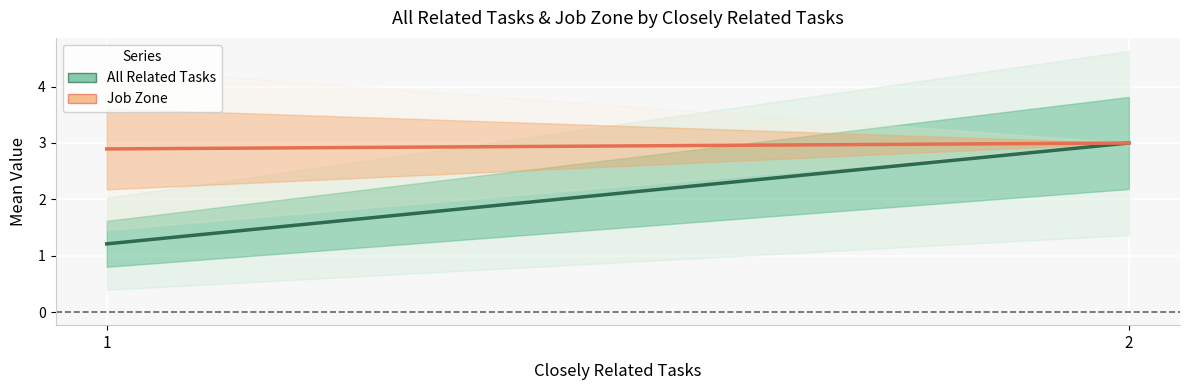

Which series has the largest total across all categories?

Job Zone